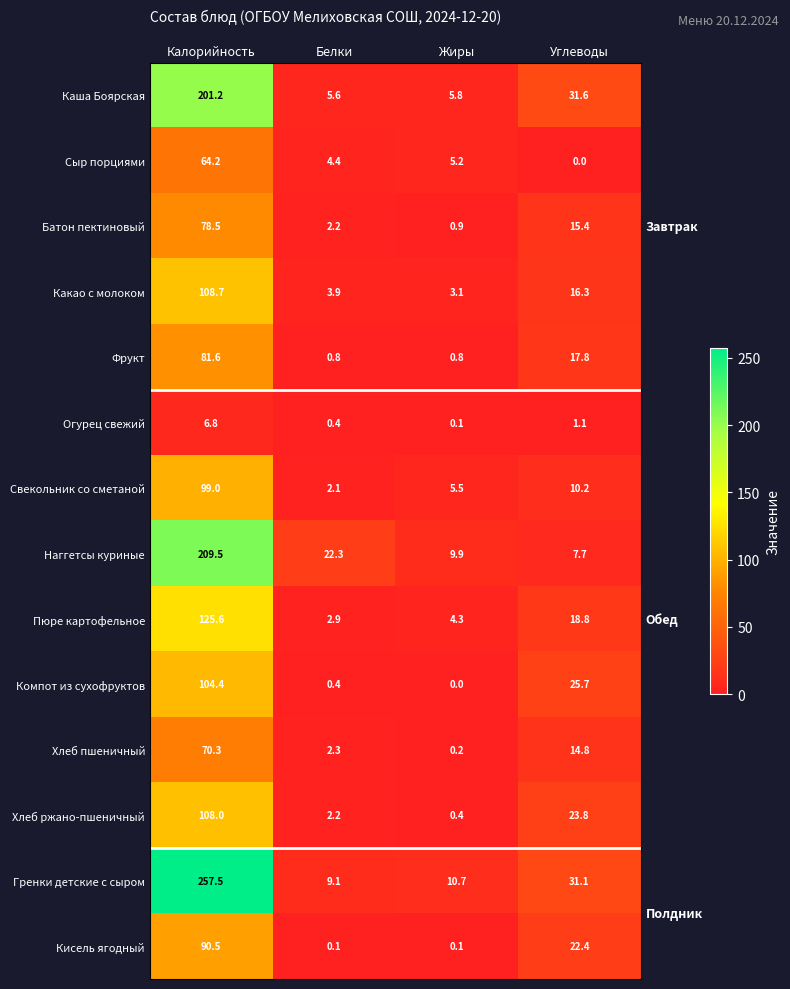

How many values in the Сыр порциями series exceed 5?

2